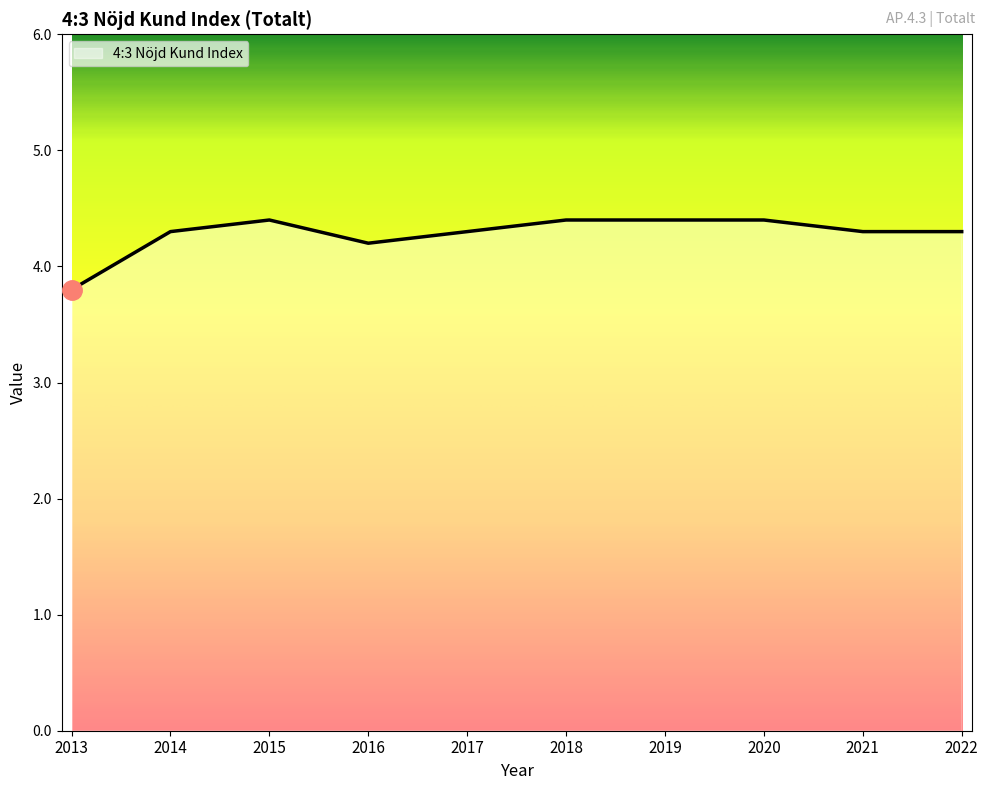

Which has a higher value, 2020 or 2016?

2020